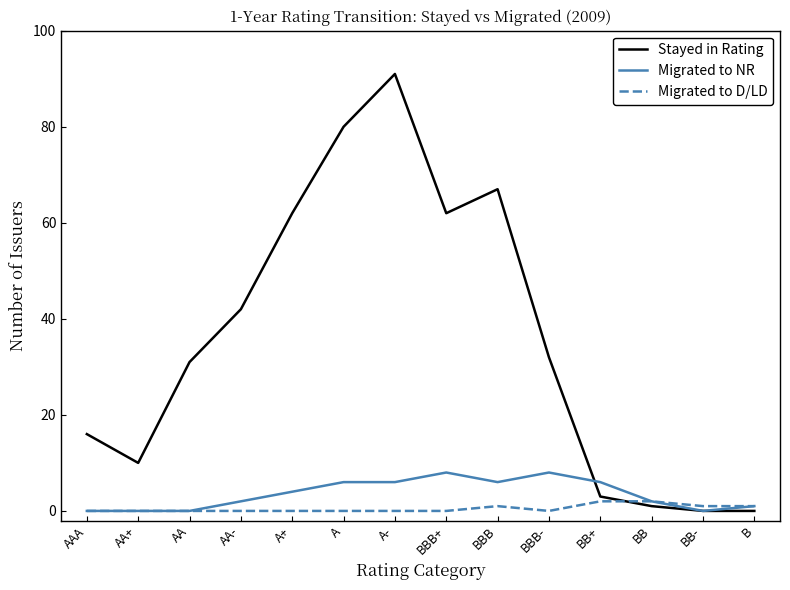

The value of Migrated to D/LD at BB is 2. True or false?

True